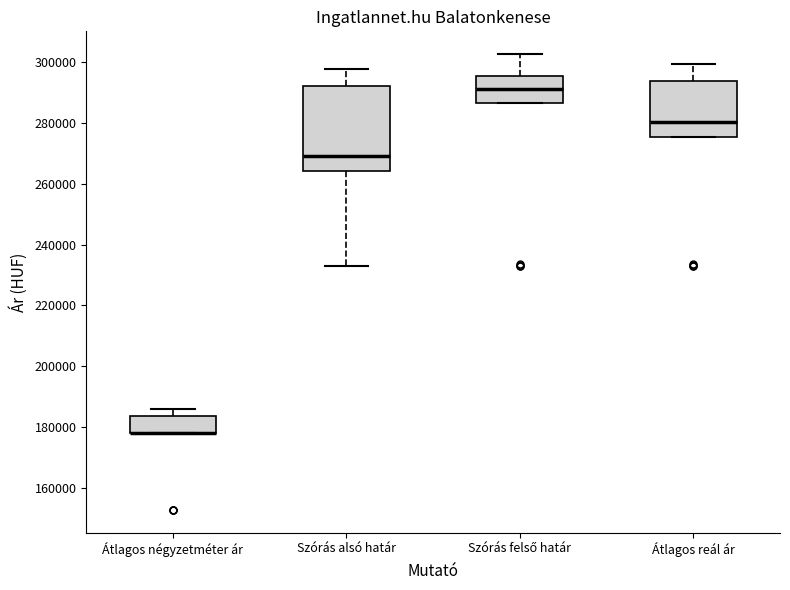

Reading left to right, transcribe this box plot: for each box, give where its median line is, the range the box spans, and where its two whiskers end, as read against the y-axis. The values are not printed on the chart, so give them approximately, as read against the axis.

Átlagos négyzetméter ár: median 178000 (drawn on the box's lower edge), box 178000 to 184000, whiskers 178000 to 186000
Szórás alsó határ: median 270000, box 264000 to 292000, whiskers 232000 to 298000
Szórás felső határ: median 292000, box 286000 to 296000, whiskers 286000 to 302000
Átlagos reál ár: median 280000, box 276000 to 294000, whiskers 276000 to 300000